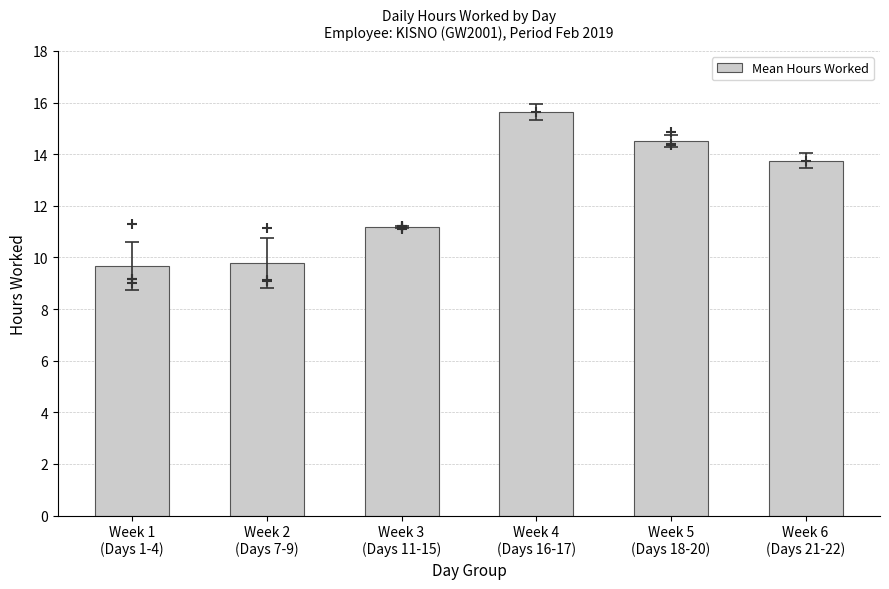

What is the ratio of the value at Week 6
(Days 21-22) to the value at Week 4
(Days 16-17)?

0.9